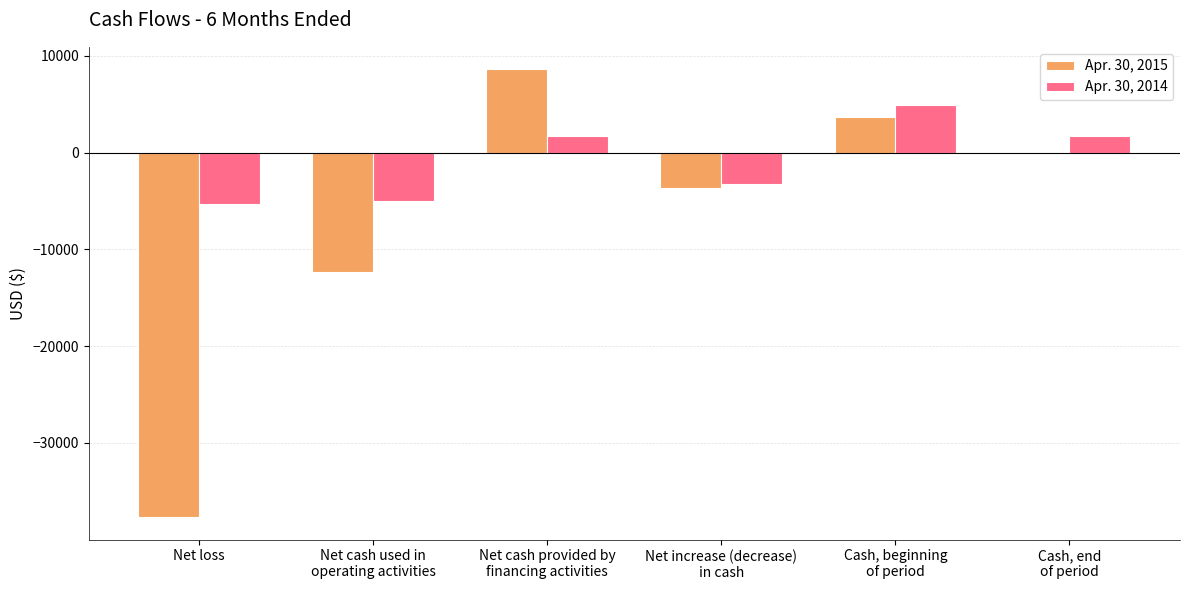

True or false: Apr. 30, 2014 has a value of 2548 at Cash, beginning
of period.

False